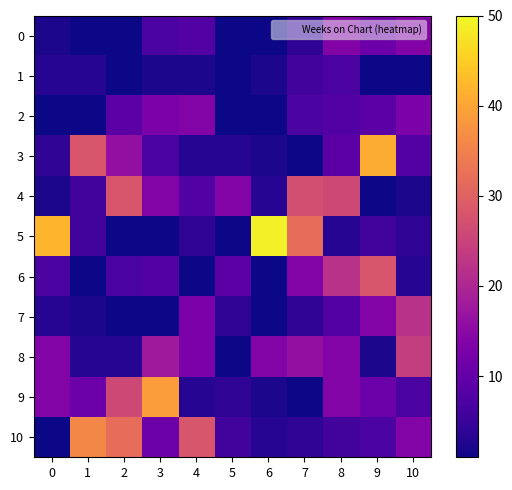

Which label corresponds to the largest value in the chart?

6